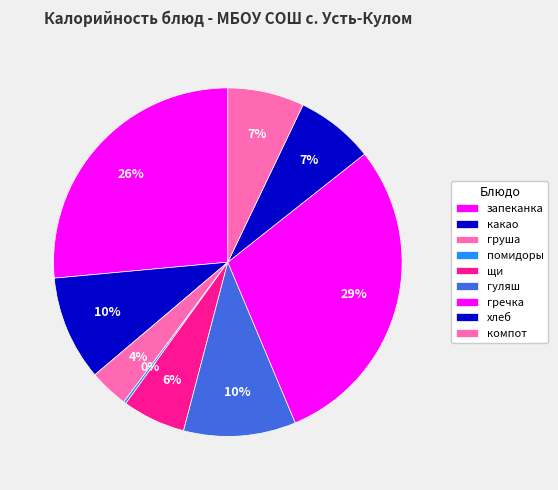

How many slices are in this pie chart?

9